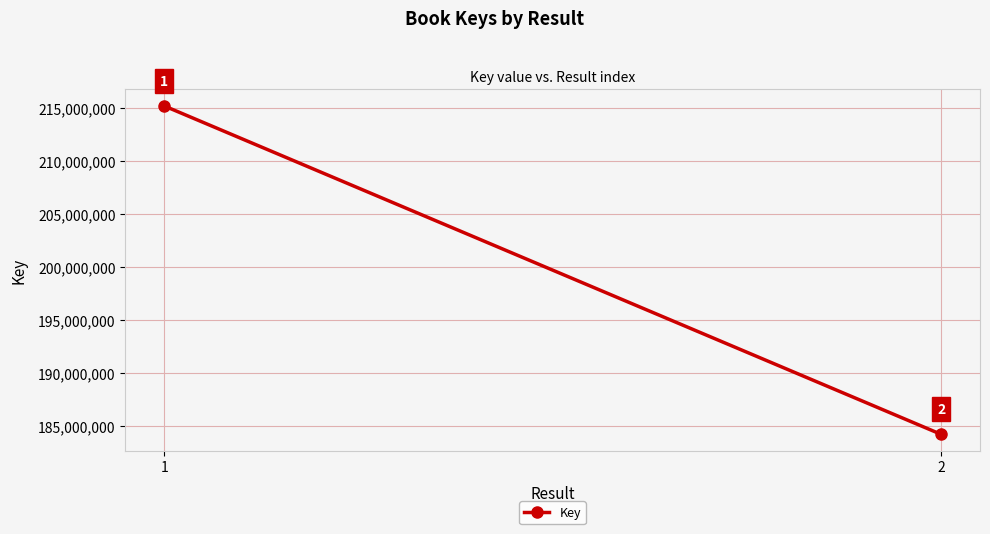

Reading right to left, extract all data points from this chart.

184240243	215220402